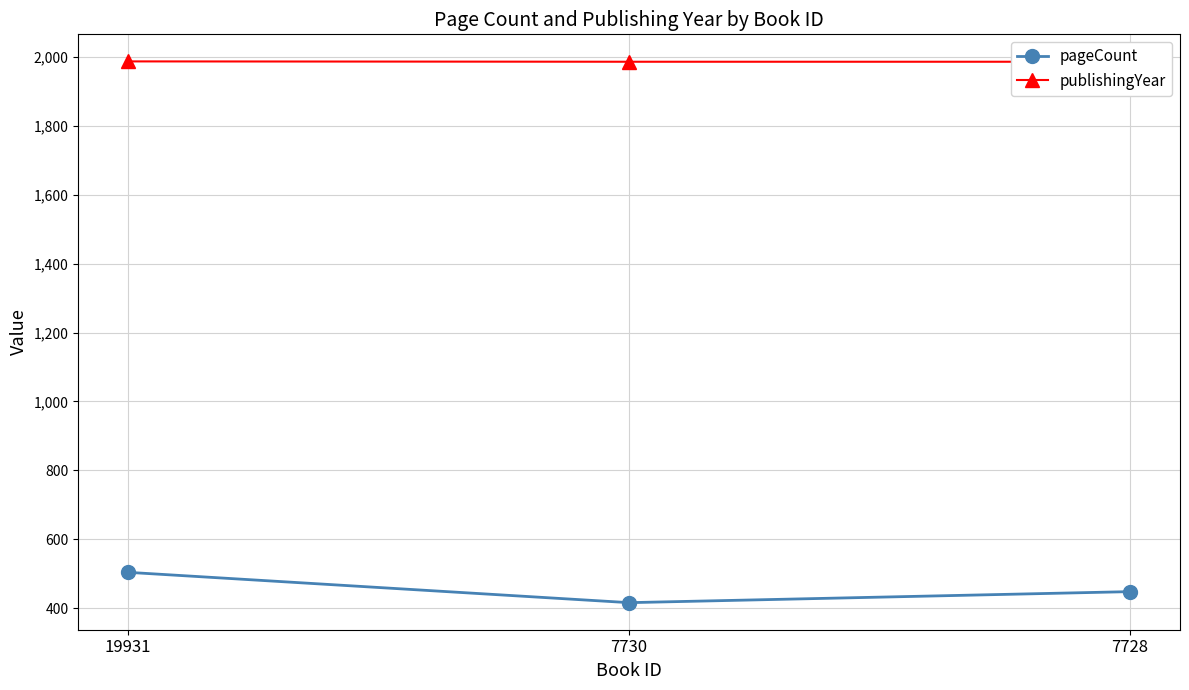

Between 7730 and 19931, which is larger?

19931